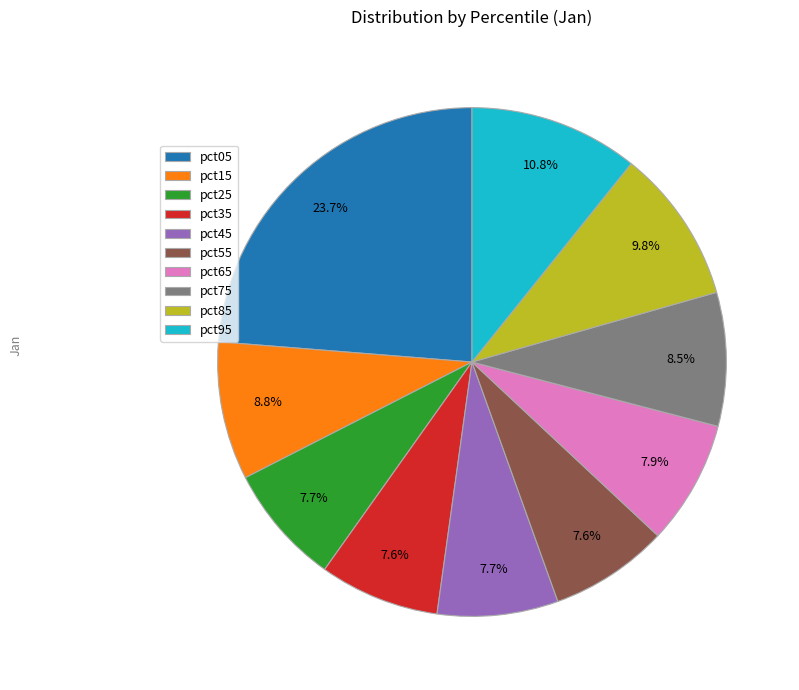

The pct05 slice represents 24% of the pie. True or false?

True